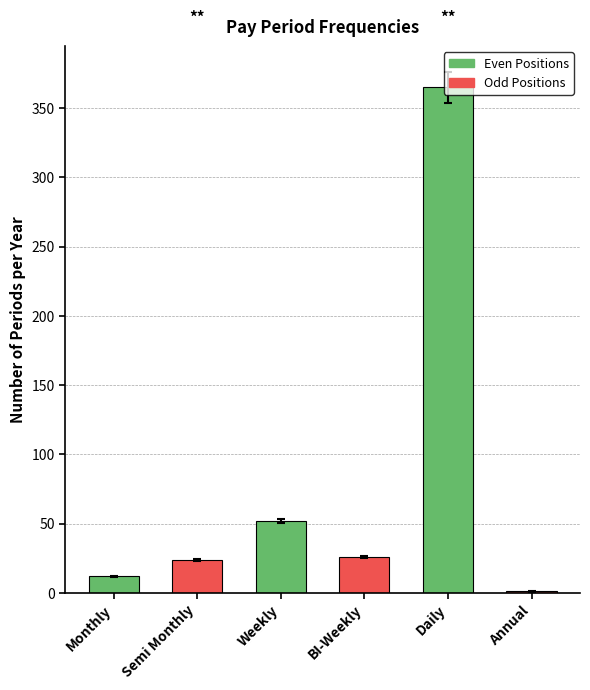

Does the chart contain stacked bars?

No